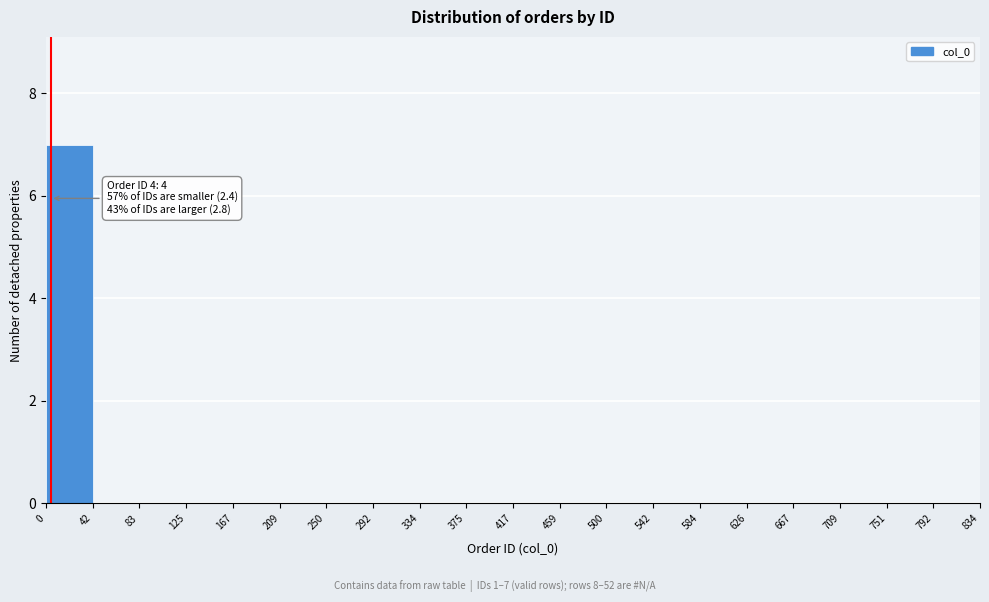

Over which range of the x-axis is the bar tallest?

0 to 42